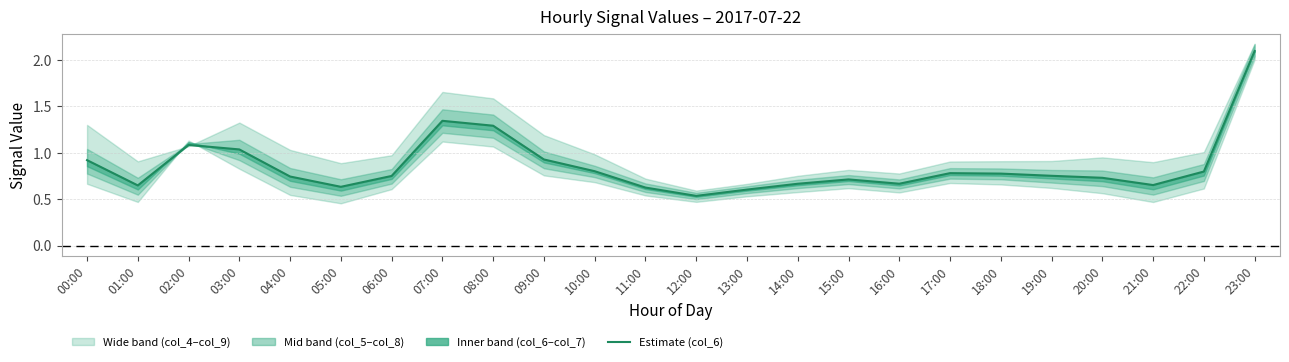

What is the difference between the maximum and minimum values?

1.6